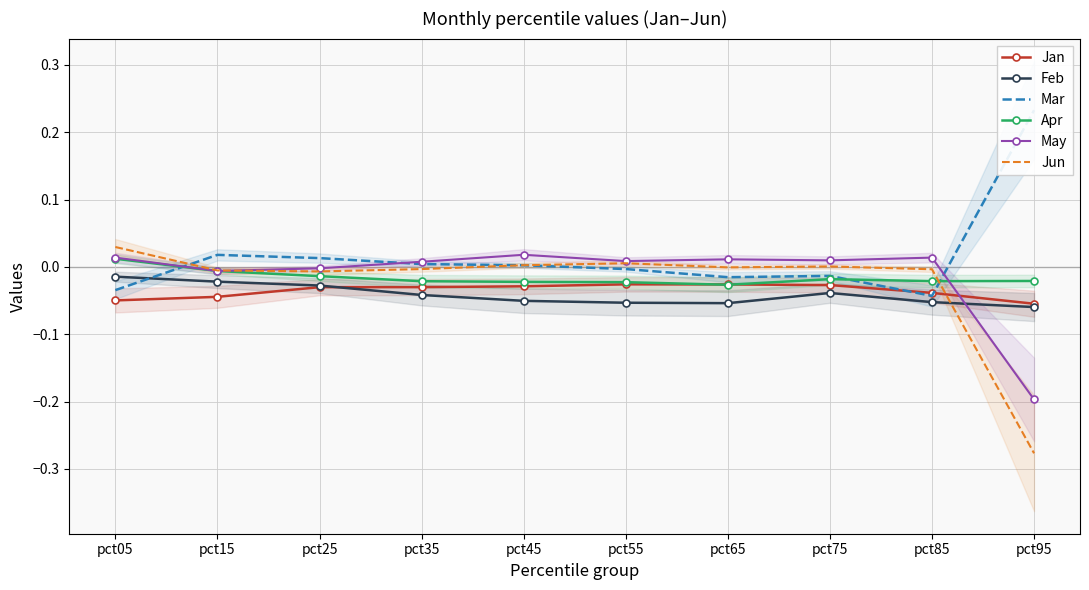

What are all the series names shown in the legend?

Jan, Feb, Mar, Apr, May, Jun